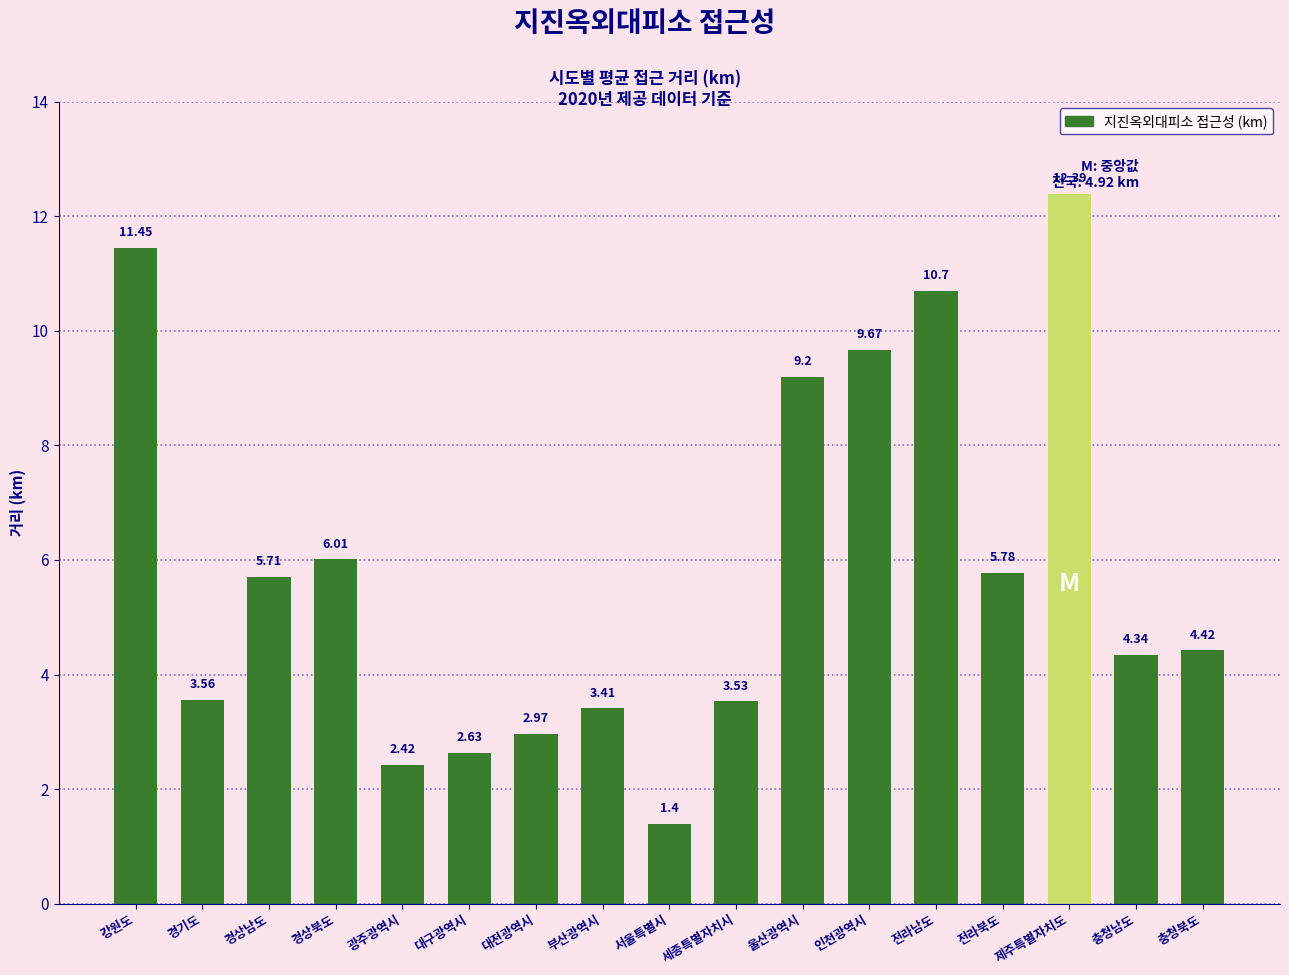

What is the ratio of the value at 경상북도 to the value at 광주광역시?

2.5